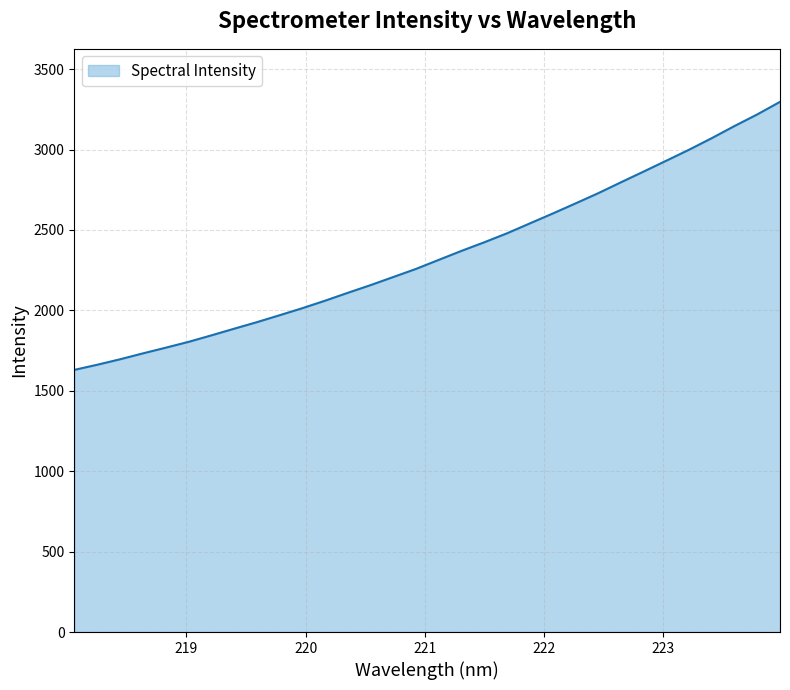

What is the smallest value displayed?

1630.0